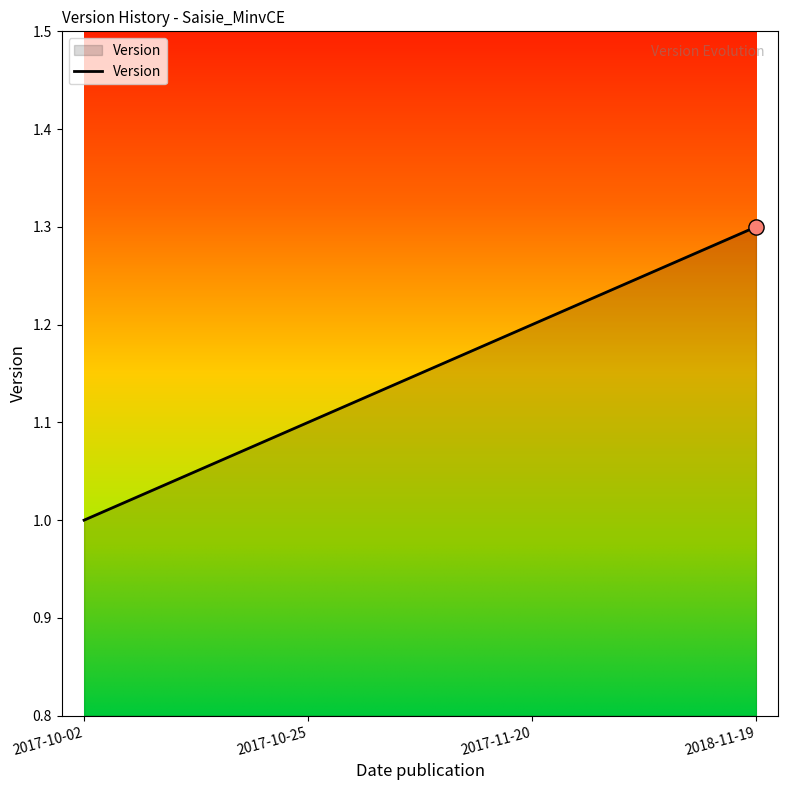

Approximately how many times larger is the value at 2017-11-20 compared to 2018-11-19?

0.9